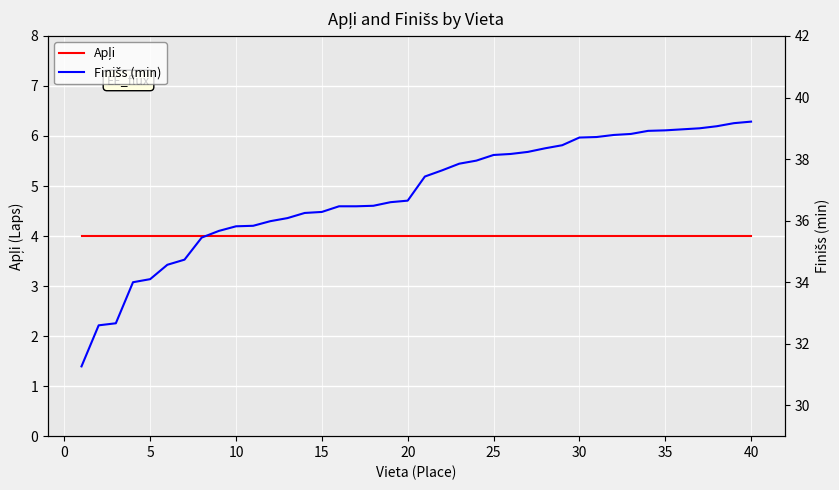

True or false: Finišs (min) and Apļi cross at least once.

False